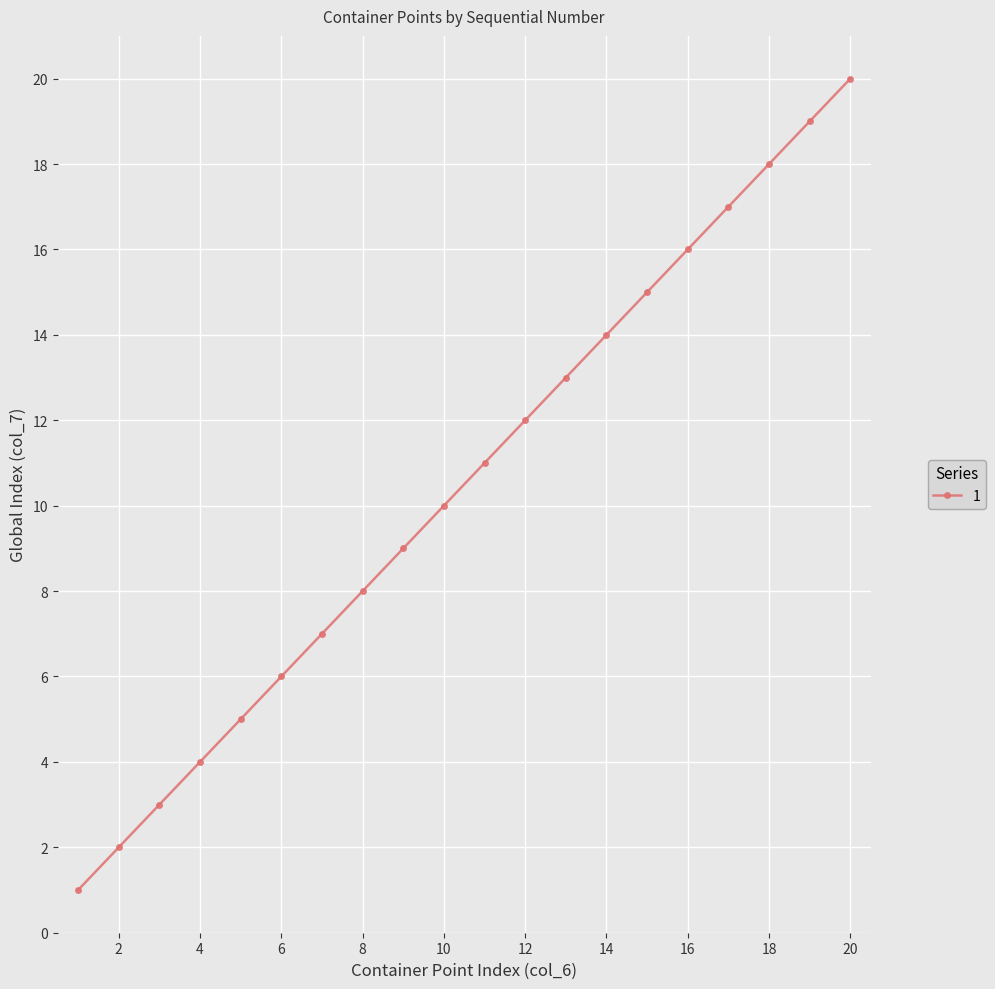

What is the difference between the maximum and minimum values?

19